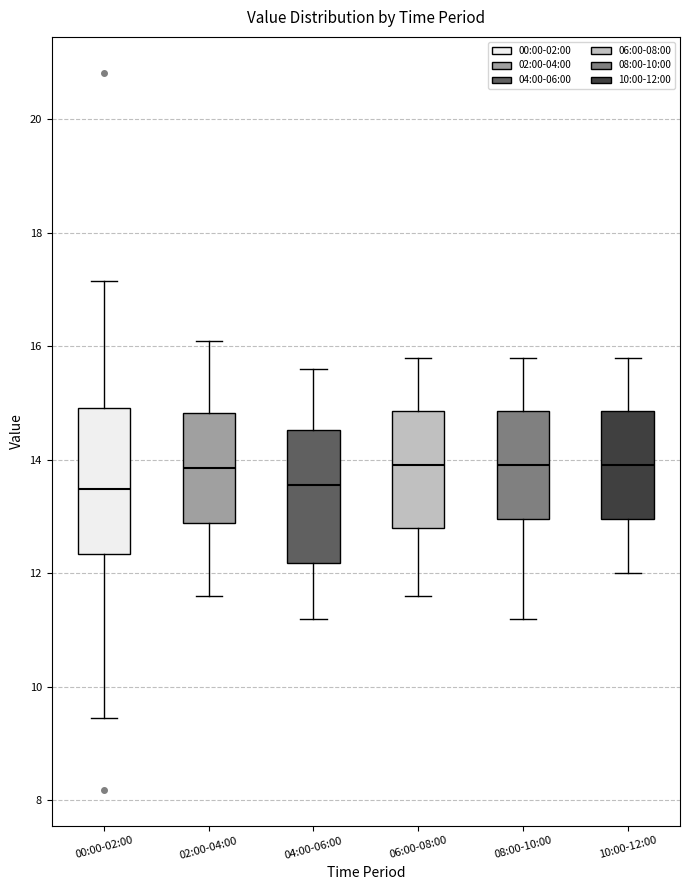

Reading left to right, transcribe this box plot: for each box, give where its median line is, the range the box spans, and where its two whiskers end, as read against the y-axis. The values are not printed on the chart, so give them approximately, as read against the axis.

00:00-02:00: median 13.4, box 12.4 to 15.0, whiskers 9.4 to 17.2
02:00-04:00: median 13.8, box 12.8 to 14.8, whiskers 11.6 to 16.2
04:00-06:00: median 13.6, box 12.2 to 14.6, whiskers 11.2 to 15.6
06:00-08:00: median 14.0, box 12.8 to 14.8, whiskers 11.6 to 15.8
08:00-10:00: median 14.0, box 13.0 to 14.8, whiskers 11.2 to 15.8
10:00-12:00: median 14.0, box 13.0 to 14.8, whiskers 12.0 to 15.8